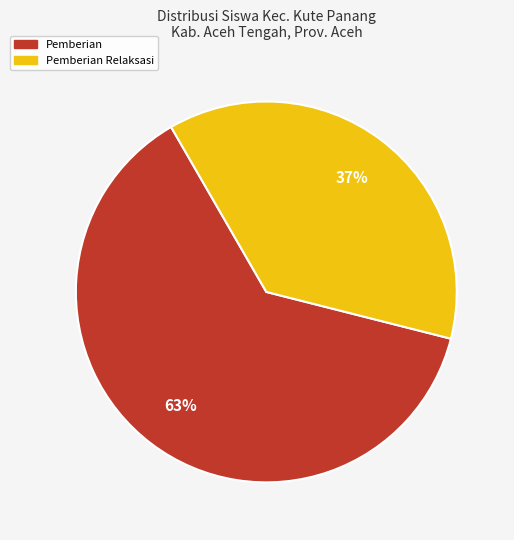

To the nearest percent, what is the average slice percentage?

50%